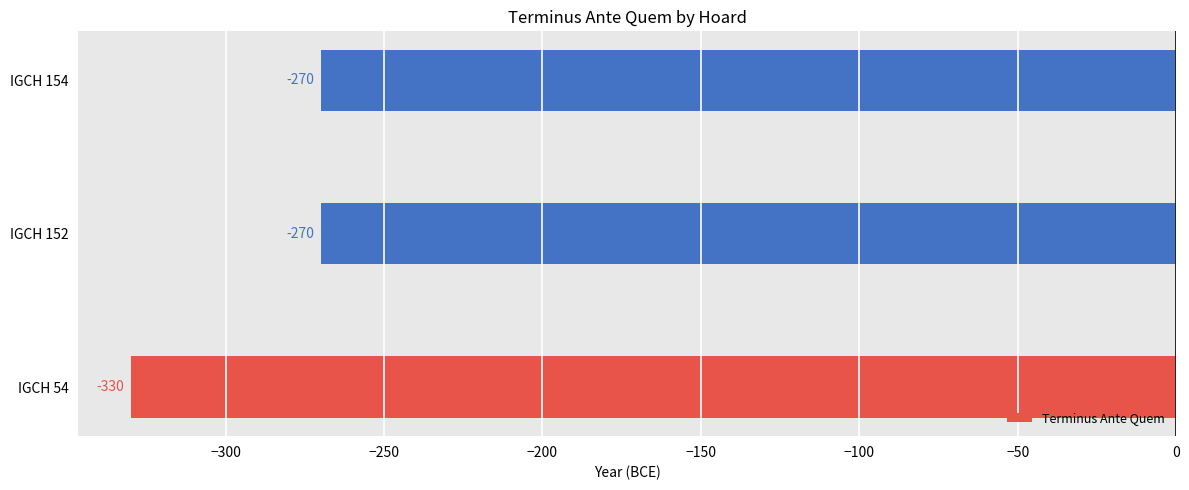

Count the number of data series in this chart.

1